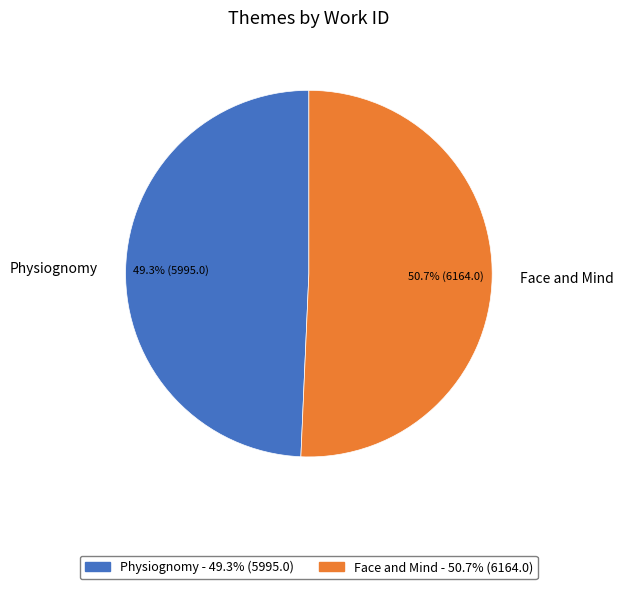

To the nearest percent, what is the average slice percentage?

50%